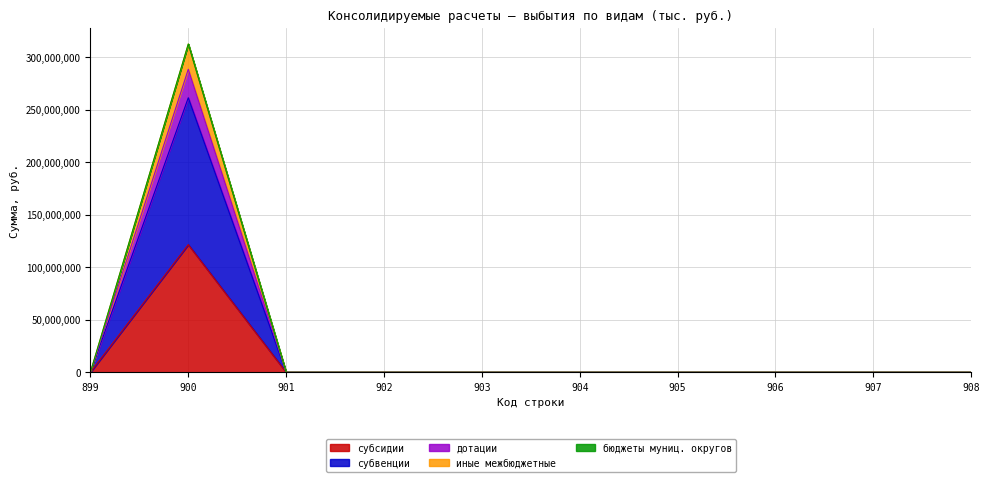

At which category is the sum across all series the highest?

900